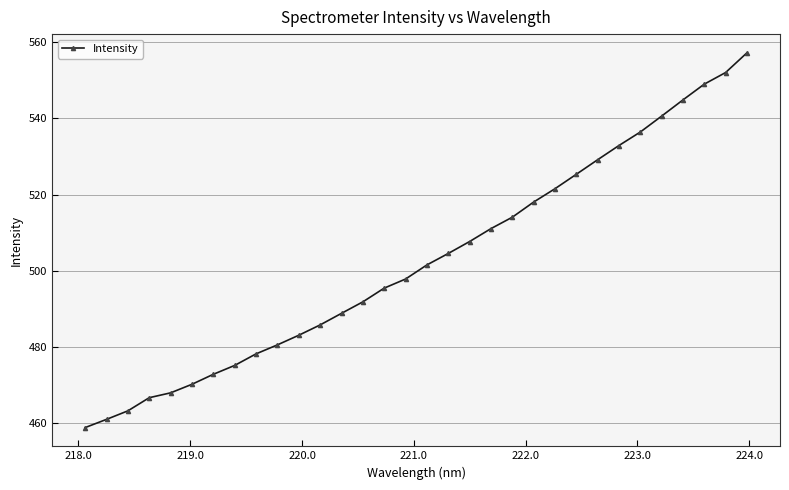

Reading left to right, what are all the values shown in this chart?

458.8	461.0	463.2	466.7	467.9	470.2	472.8	475.1	478.2	480.5	483.1	485.8	488.8	491.8	495.4	497.8	501.5	504.5	507.7	511.1	514.1	518.0	521.5	525.3	529.2	532.9	536.4	540.6	544.9	549.0	552.1	557.2